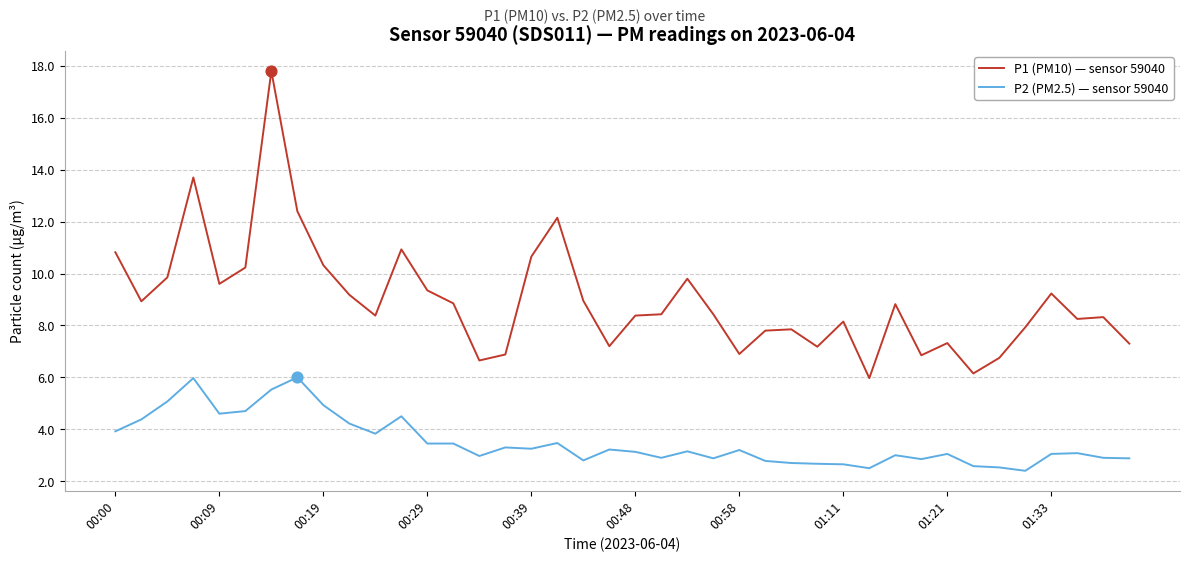

What are all the series names shown in the legend?

P1 (PM10) — sensor 59040, P2 (PM2.5) — sensor 59040